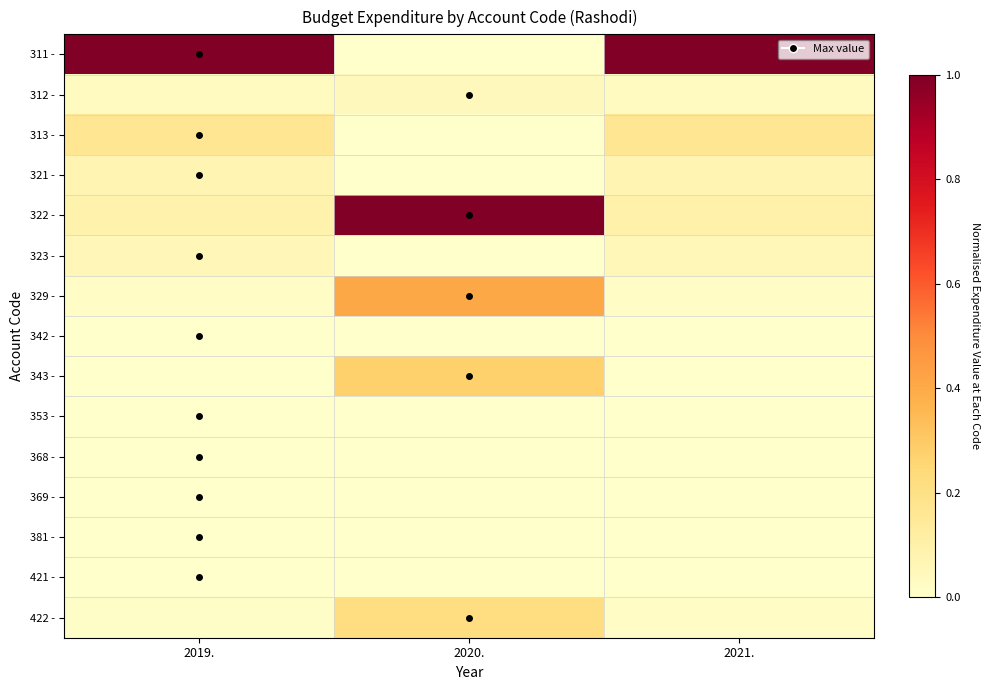

Which series has the largest range (max minus min)?

311 -